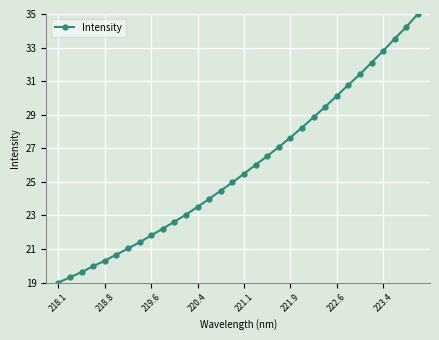

What is the value of the 8th point from the left?

21.4